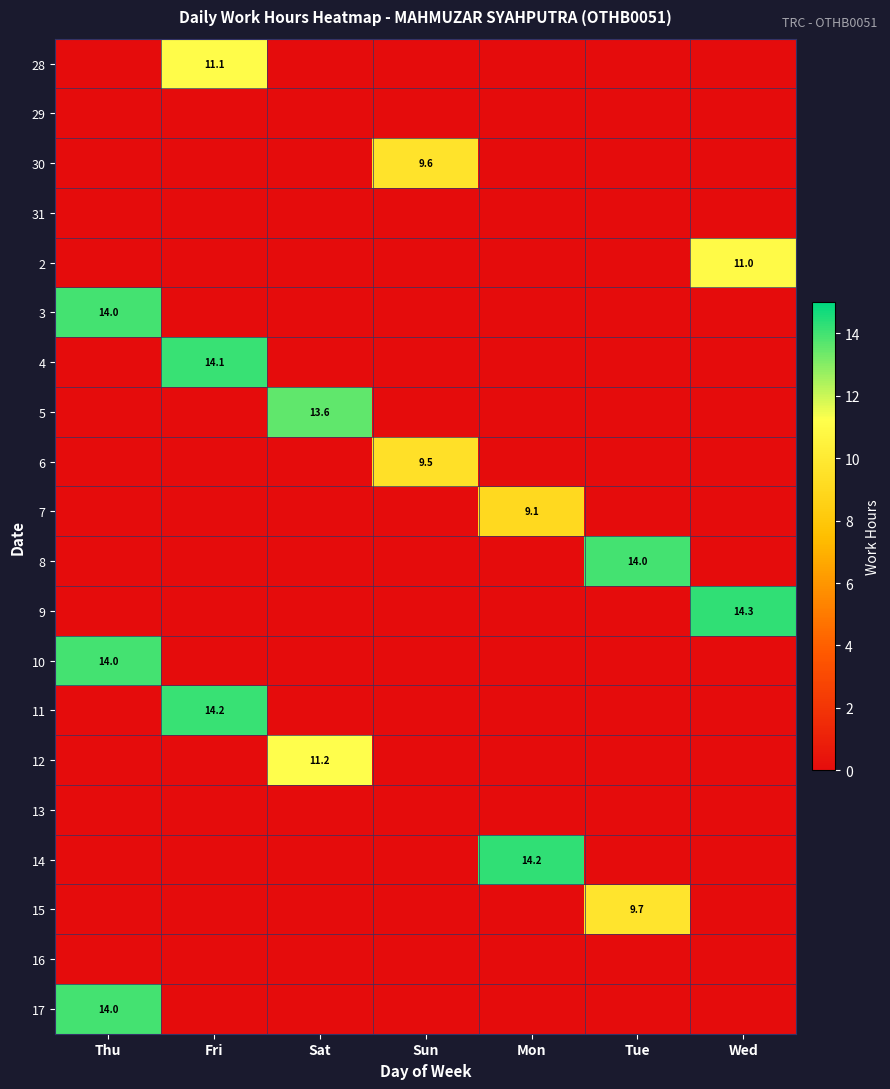

Between Fri and Sat, which is larger?

Fri